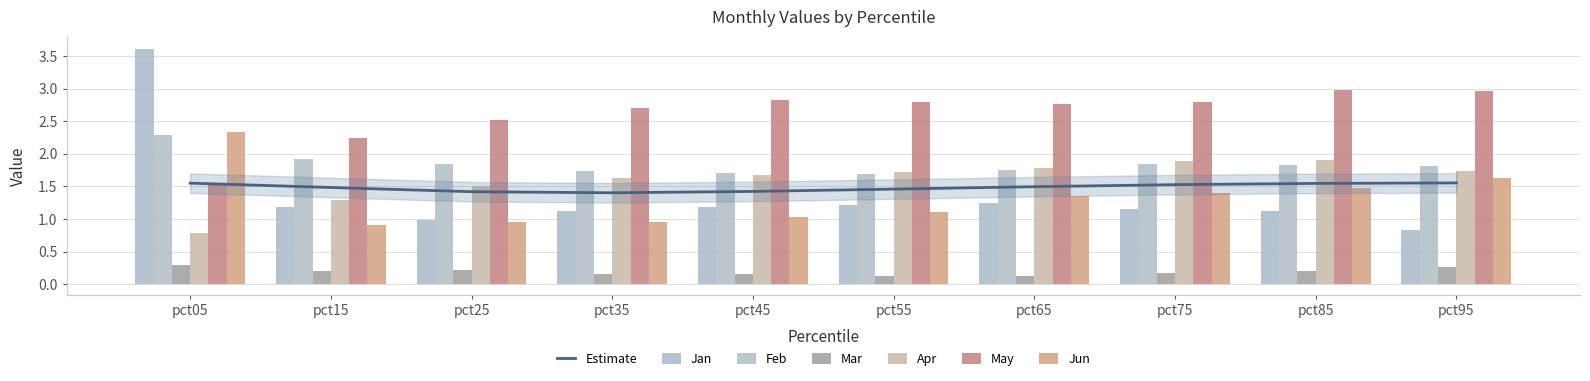

At which category is the sum across all series the highest?

pct05